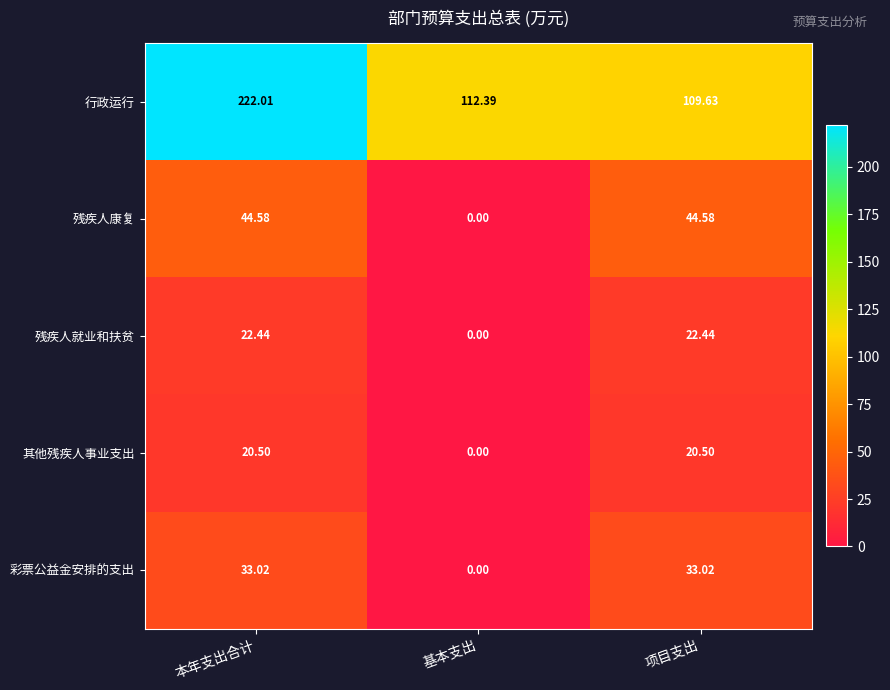

At which label does 残疾人康复 first exceed 44?

本年支出合计